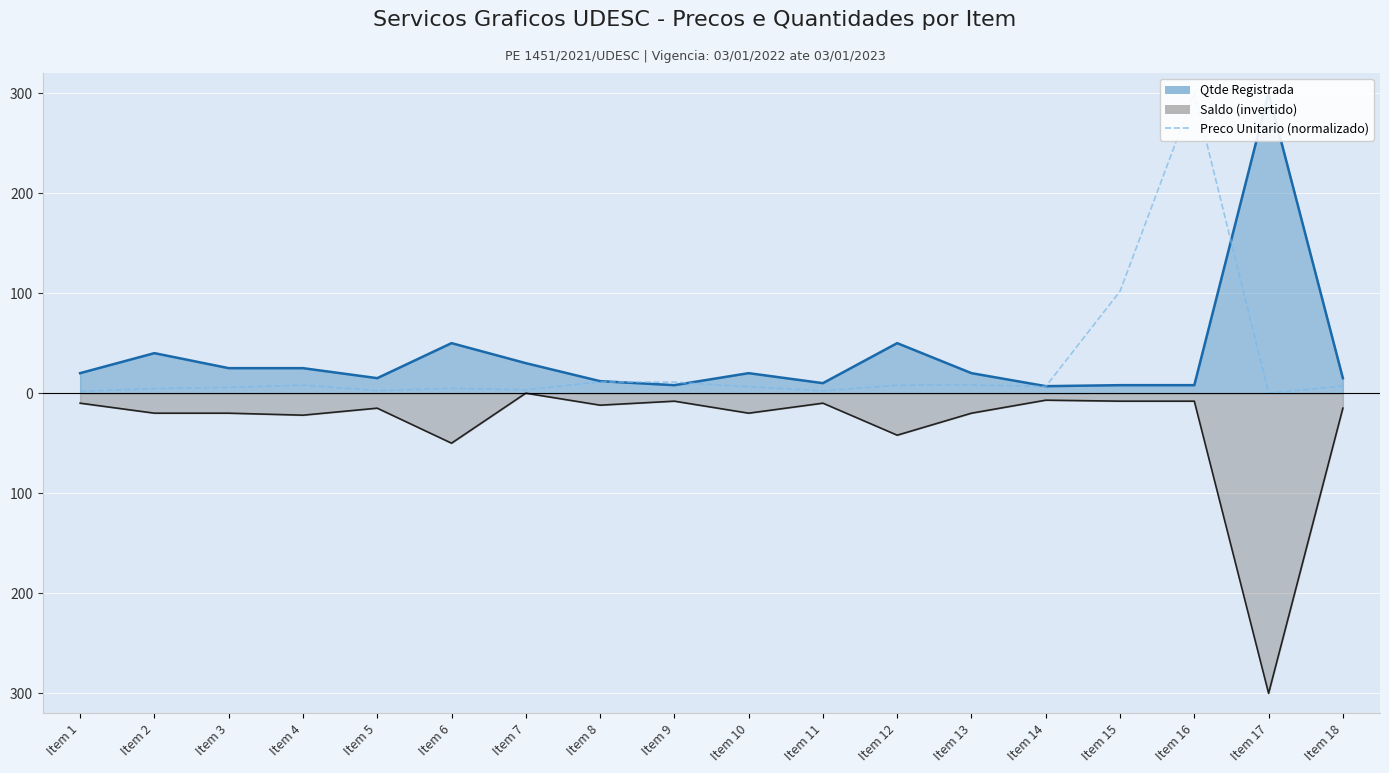

Does the chart display data point markers on the line(s)?

No